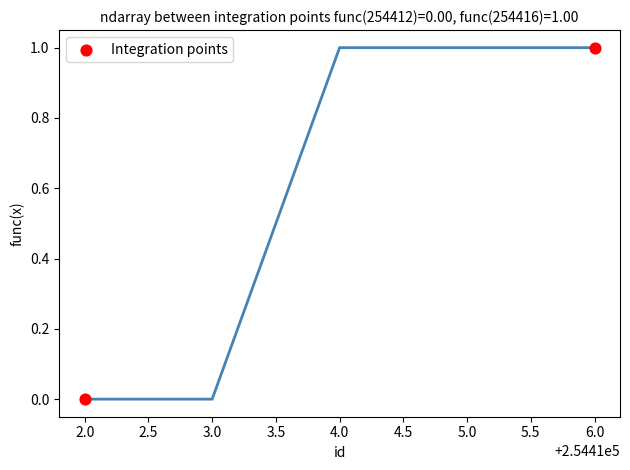

What is the range of X values (max minus min)?

4